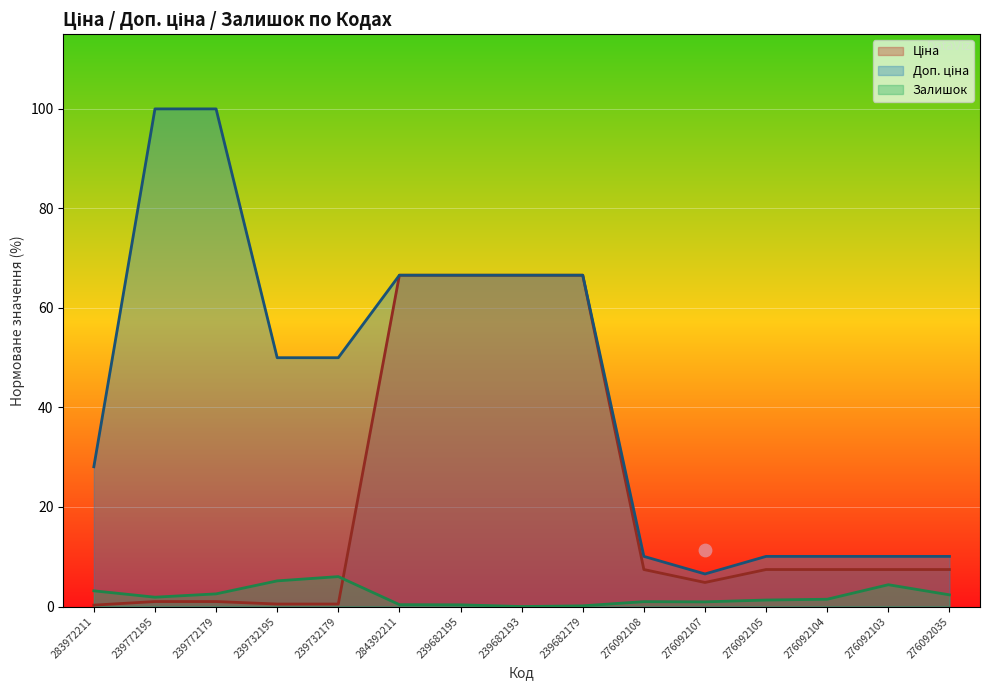

Which series contains the highest Y value?

Доп. ціна